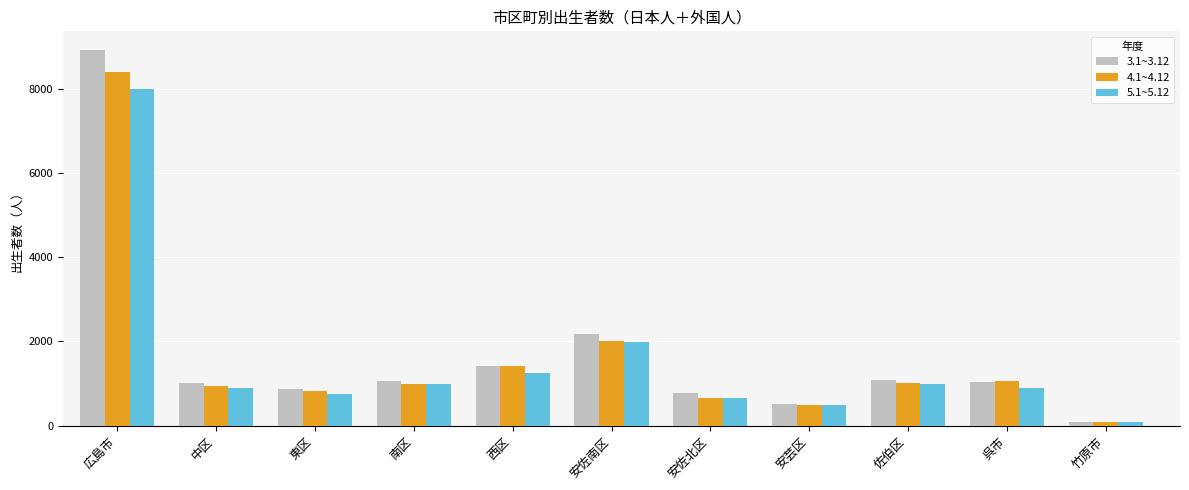

Which category has the highest value across all series?

広島市